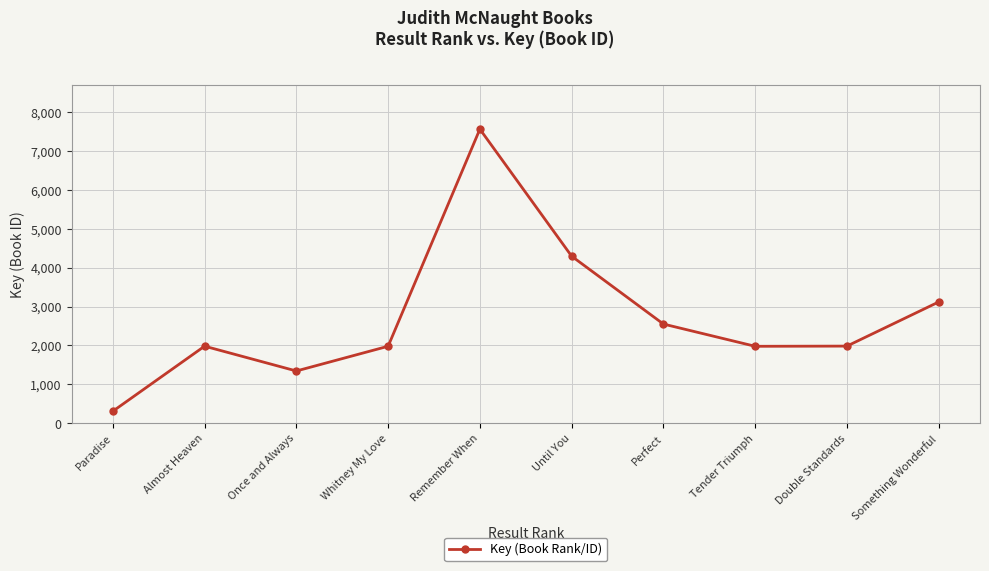

Which has a higher value, Perfect or Until You?

Until You